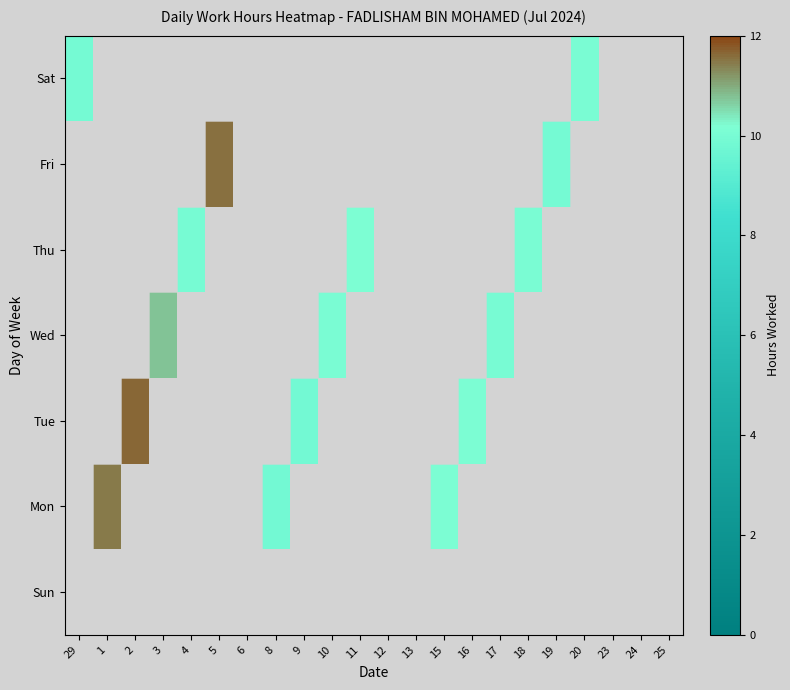

Reading left to right, list all the values displayed in this chart.

Sun: 29=0.0	1=0.0	2=0.0	3=0.0	4=0.0	5=0.0	6=0.0	8=0.0	9=0.0	10=0.0	11=0.0	12=0.0	13=0.0	15=0.0	16=0.0	17=0.0	18=0.0	19=0.0	20=0.0	23=0.0	24=0.0	25=0.0
Mon: 29=0.0	1=11.5	2=0.0	3=0.0	4=0.0	5=0.0	6=0.0	8=9.8	9=0.0	10=0.0	11=0.0	12=0.0	13=0.0	15=10.1	16=0.0	17=0.0	18=0.0	19=0.0	20=0.0	23=0.0	24=0.0	25=0.0
Tue: 29=0.0	1=0.0	2=11.6	3=0.0	4=0.0	5=0.0	6=0.0	8=0.0	9=9.9	10=0.0	11=0.0	12=0.0	13=0.0	15=0.0	16=10.1	17=0.0	18=0.0	19=0.0	20=0.0	23=0.0	24=0.0	25=0.0
Wed: 29=0.0	1=0.0	2=0.0	3=10.8	4=0.0	5=0.0	6=0.0	8=0.0	9=0.0	10=10.1	11=0.0	12=0.0	13=0.0	15=0.0	16=0.0	17=10.0	18=0.0	19=0.0	20=0.0	23=0.0	24=0.0	25=0.0
Thu: 29=0.0	1=0.0	2=0.0	3=0.0	4=9.9	5=0.0	6=0.0	8=0.0	9=0.0	10=0.0	11=10.1	12=0.0	13=0.0	15=0.0	16=0.0	17=0.0	18=10.1	19=0.0	20=0.0	23=0.0	24=0.0	25=0.0
Fri: 29=0.0	1=0.0	2=0.0	3=0.0	4=0.0	5=11.6	6=0.0	8=0.0	9=0.0	10=0.0	11=0.0	12=0.0	13=0.0	15=0.0	16=0.0	17=0.0	18=0.0	19=9.9	20=0.0	23=0.0	24=0.0	25=0.0
Sat: 29=9.9	1=0.0	2=0.0	3=0.0	4=0.0	5=0.0	6=0.0	8=0.0	9=0.0	10=0.0	11=0.0	12=0.0	13=0.0	15=0.0	16=0.0	17=0.0	18=0.0	19=0.0	20=10.0	23=0.0	24=0.0	25=0.0